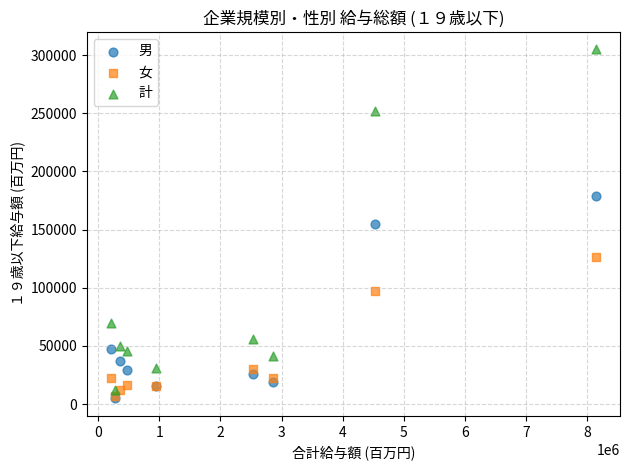

In the 男 series, what Y value is closest to 91744?

47243